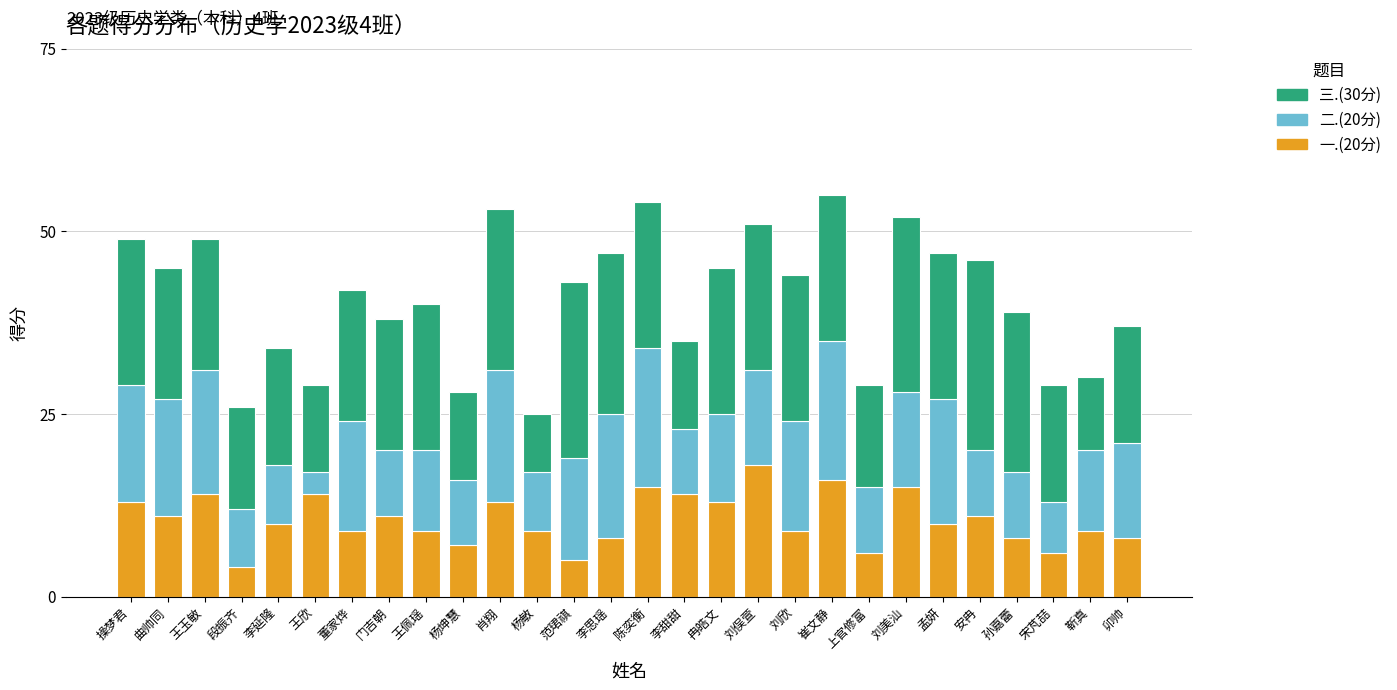

Is it true that 一.(20分) equals 15 at 门吉朝?

False